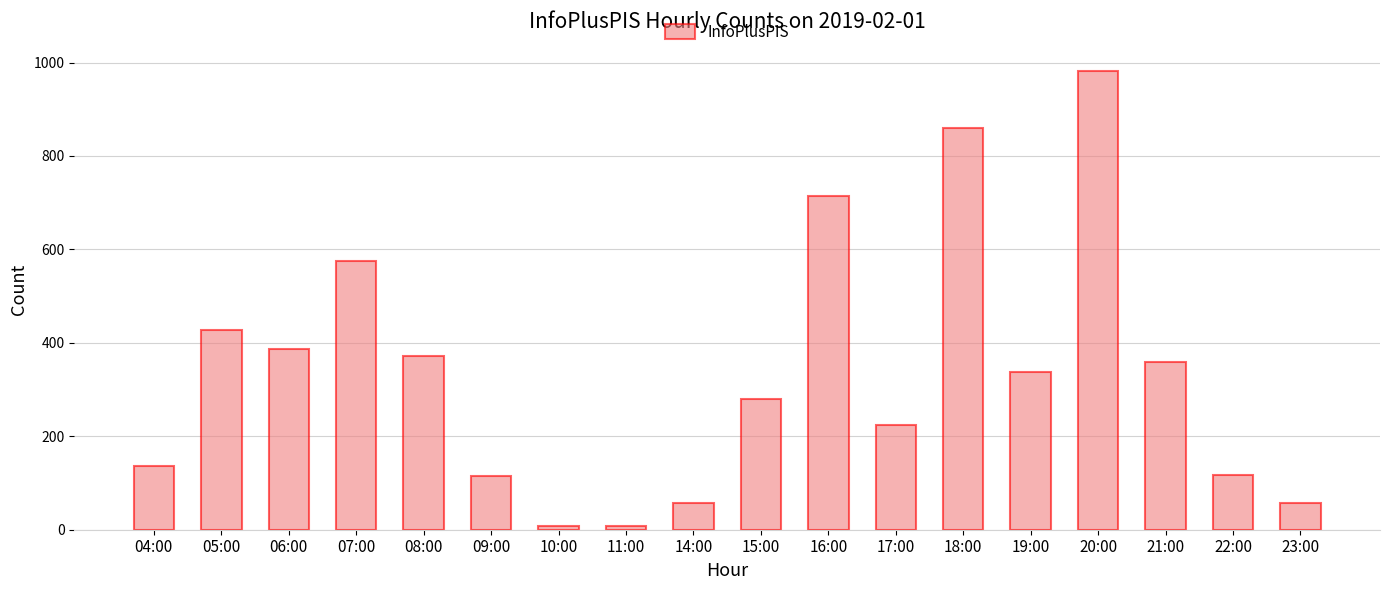

True or false: the data shows 32 at 04:00.

False